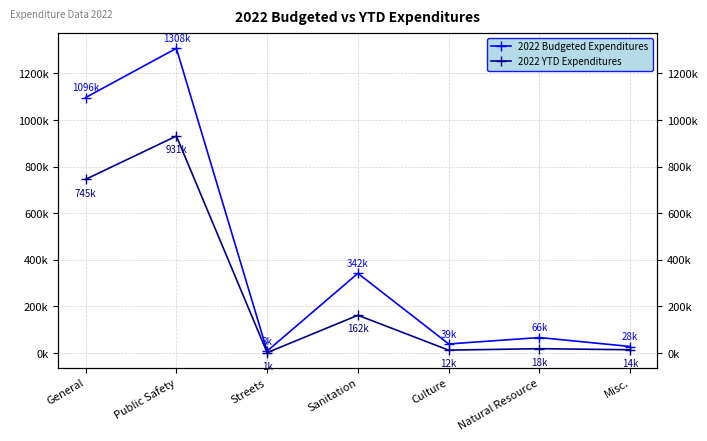

Where does the 2022 Budgeted Expenditures series first go above 66500?

General